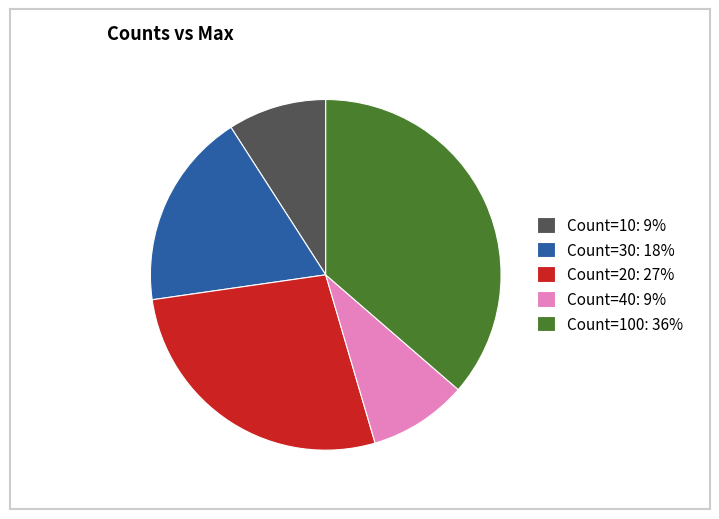

Does Count=100: 36% account for over 50% of the chart?

No